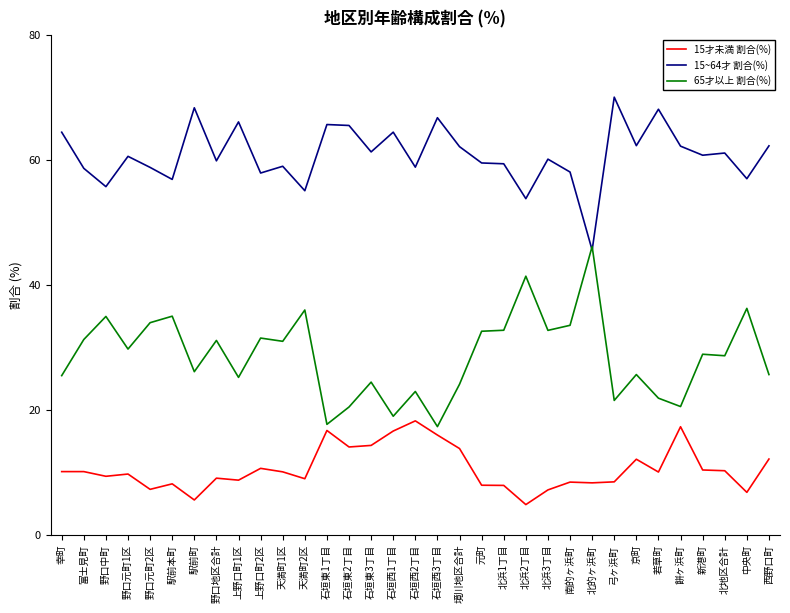

What is the difference between the 15才未満 割合(%) values at 野口元町1区 and 石垣西2丁目?

8.5